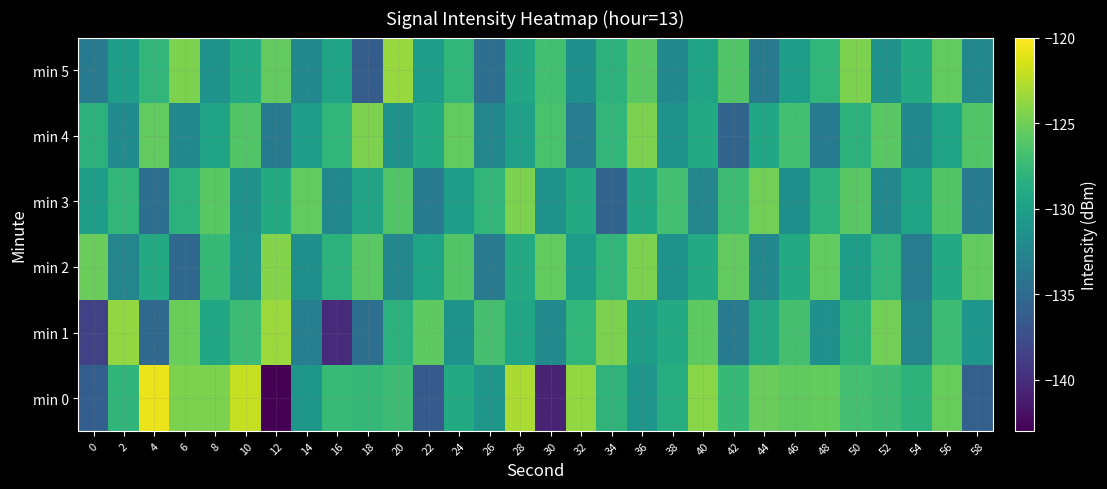

Reading left to right, what are all the values shown in this chart?

min 0: 0=-136.1	2=-128.0	4=-120.7	6=-124.5	8=-124.5	10=-122.0	12=-143.0	14=-130.9	16=-127.4	18=-127.7	20=-127.1	22=-136.5	24=-128.9	26=-130.8	28=-123.0	30=-140.7	32=-123.7	34=-128.0	36=-130.9	38=-128.7	40=-124.1	42=-127.6	44=-125.2	46=-125.6	48=-125.5	50=-126.9	52=-127.1	54=-128.1	56=-125.3	58=-136.0
min 1: 0=-138.5	2=-123.8	4=-135.1	6=-125.1	8=-129.3	10=-127.2	12=-123.4	14=-133.2	16=-140.2	18=-134.6	20=-128.3	22=-125.7	24=-131.2	26=-126.8	28=-129.5	30=-132.1	32=-127.9	34=-124.6	36=-130.2	38=-128.9	40=-125.7	42=-133.5	44=-129.1	46=-126.8	48=-131.5	50=-128.1	52=-124.9	54=-132.6	56=-127.2	58=-130.9
min 2: 0=-125.2	2=-132.6	4=-128.9	6=-135.2	8=-127.6	10=-130.9	12=-124.2	14=-131.6	16=-128.2	18=-125.9	20=-132.2	22=-129.6	24=-126.2	26=-133.6	28=-128.9	30=-125.6	32=-130.2	34=-127.9	36=-124.6	38=-131.2	40=-128.9	42=-125.6	44=-132.2	46=-128.9	48=-125.6	50=-130.2	52=-127.9	54=-133.2	56=-128.9	58=-125.6
min 3: 0=-130.2	2=-127.9	4=-134.6	6=-128.2	8=-125.9	10=-131.2	12=-128.9	14=-125.6	16=-132.2	18=-129.6	20=-126.2	22=-133.6	24=-130.2	26=-127.9	28=-124.6	30=-131.2	32=-128.9	34=-135.6	36=-129.2	38=-126.9	40=-132.6	42=-127.2	44=-124.9	46=-131.6	48=-128.2	50=-125.9	52=-132.2	54=-129.6	56=-126.2	58=-133.6
min 4: 0=-128.2	2=-131.9	4=-125.6	6=-132.2	8=-129.6	10=-126.2	12=-133.6	14=-130.2	16=-127.9	18=-124.6	20=-131.2	22=-128.9	24=-125.6	26=-132.2	28=-129.9	30=-126.6	32=-133.2	34=-127.9	36=-124.6	38=-131.2	40=-128.9	42=-135.6	44=-129.2	46=-126.9	48=-133.6	50=-128.2	52=-125.9	54=-132.2	56=-129.6	58=-126.2
min 5: 0=-133.6	2=-130.2	4=-127.9	6=-124.6	8=-131.2	10=-128.9	12=-125.6	14=-132.2	16=-129.6	18=-136.2	20=-123.6	22=-130.2	24=-127.9	26=-134.6	28=-129.2	30=-126.9	32=-131.6	34=-128.2	36=-125.9	38=-132.2	40=-129.6	42=-126.2	44=-133.6	46=-130.2	48=-127.9	50=-124.6	52=-131.2	54=-128.9	56=-125.6	58=-132.2